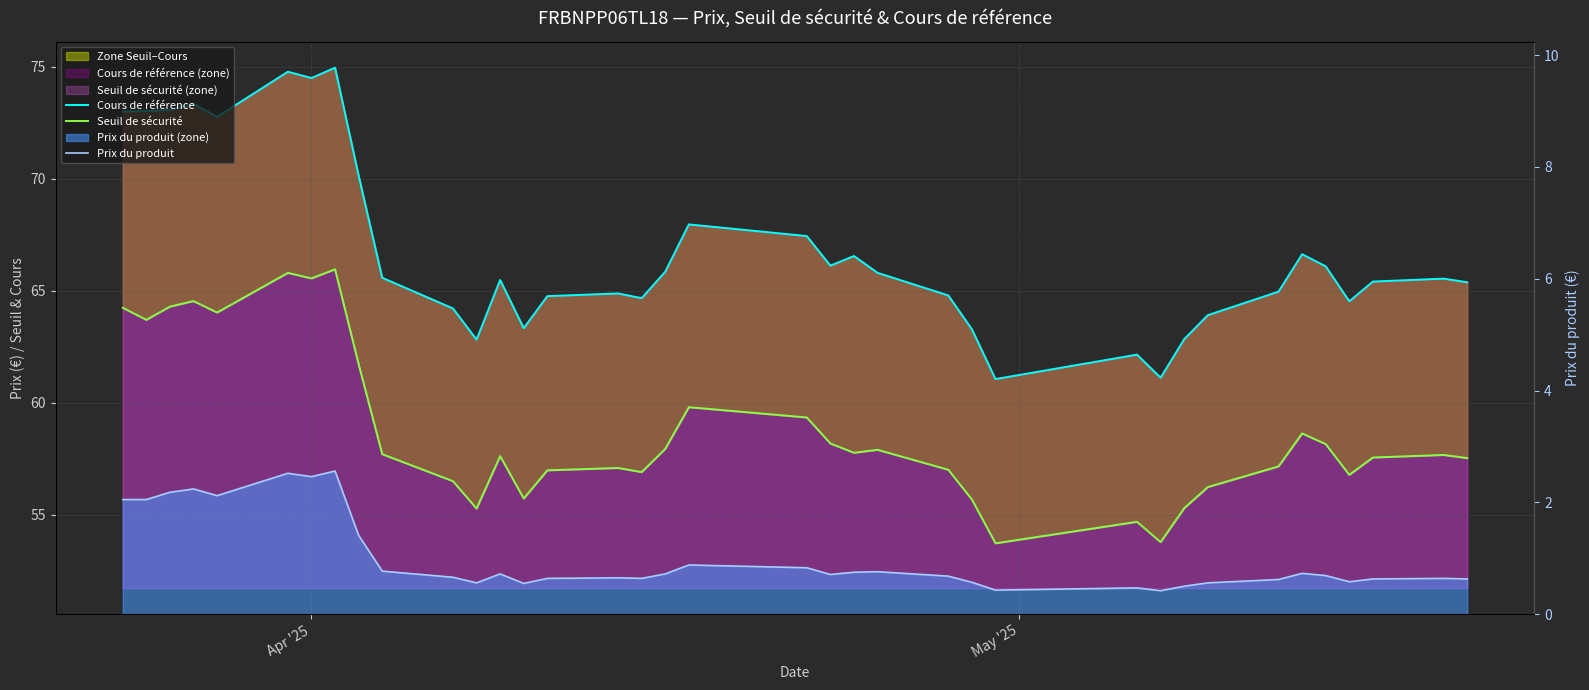

True or false: Seuil de sécurité and Cours de référence cross at least once.

False